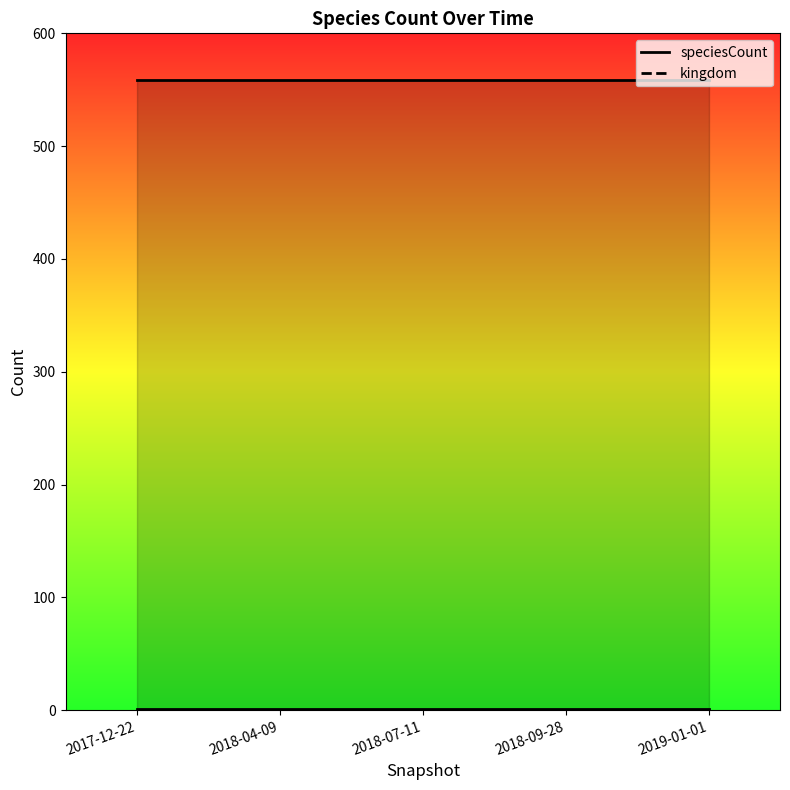

What is the highest value of the kingdom series?

1